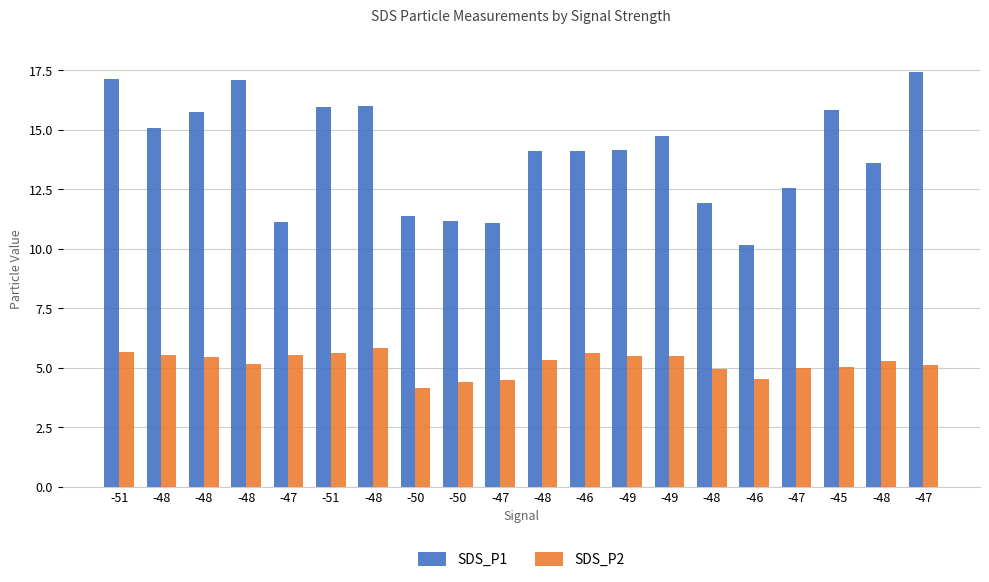

What is the label of the 6th bar from the left?

-51